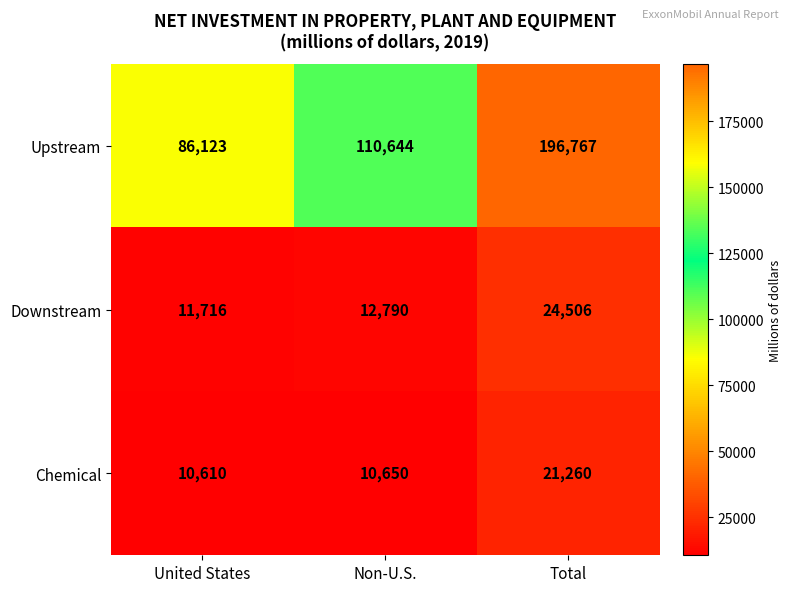

Between United States and Total, which series saw the biggest shift?

Upstream